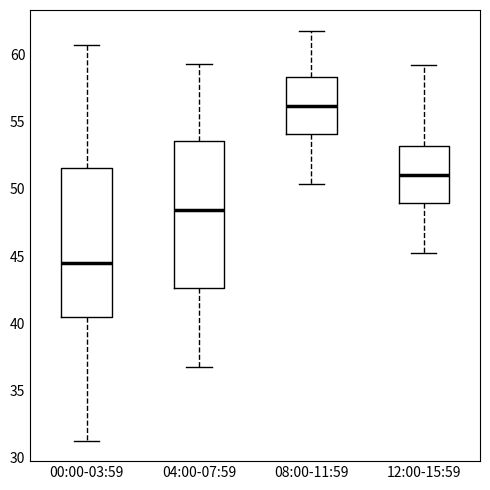

Reading left to right, read every box against the y-axis: the position of its median line, the range the box covers, and the ends of its whiskers. The values are not printed on the chart, so give them approximately, as read against the axis.

00:00-03:59: median 44.5, box 40.5 to 51.5, whiskers 31.5 to 60.5
04:00-07:59: median 48.5, box 42.5 to 53.5, whiskers 36.5 to 59.5
08:00-11:59: median 56.0, box 54.0 to 58.5, whiskers 50.5 to 62.0
12:00-15:59: median 51.0, box 49.0 to 53.0, whiskers 45.0 to 59.0